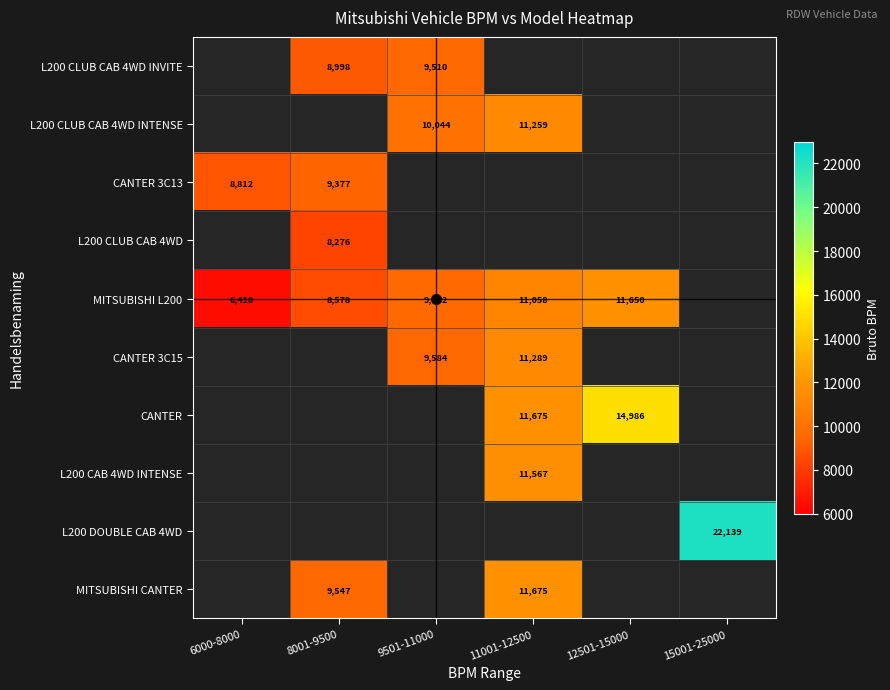

True or false: L200 CAB 4WD INTENSE has a value of 11567.0 at 11001-12500.

True